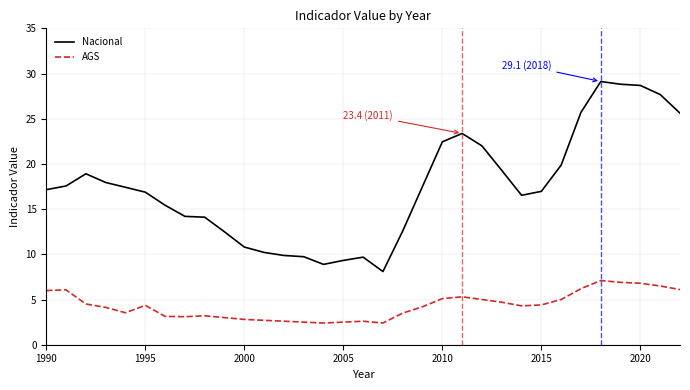

What is the maximum value shown in the chart?

29.1